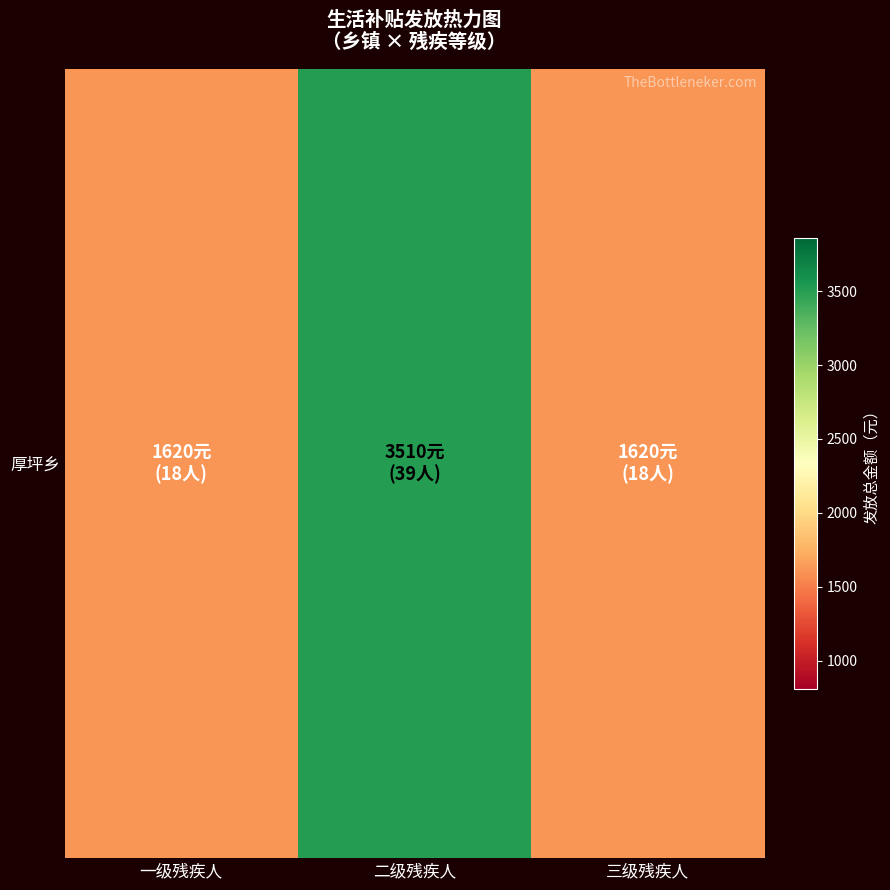

What is the approximate value at 一级残疾人, to the nearest 50?

1600